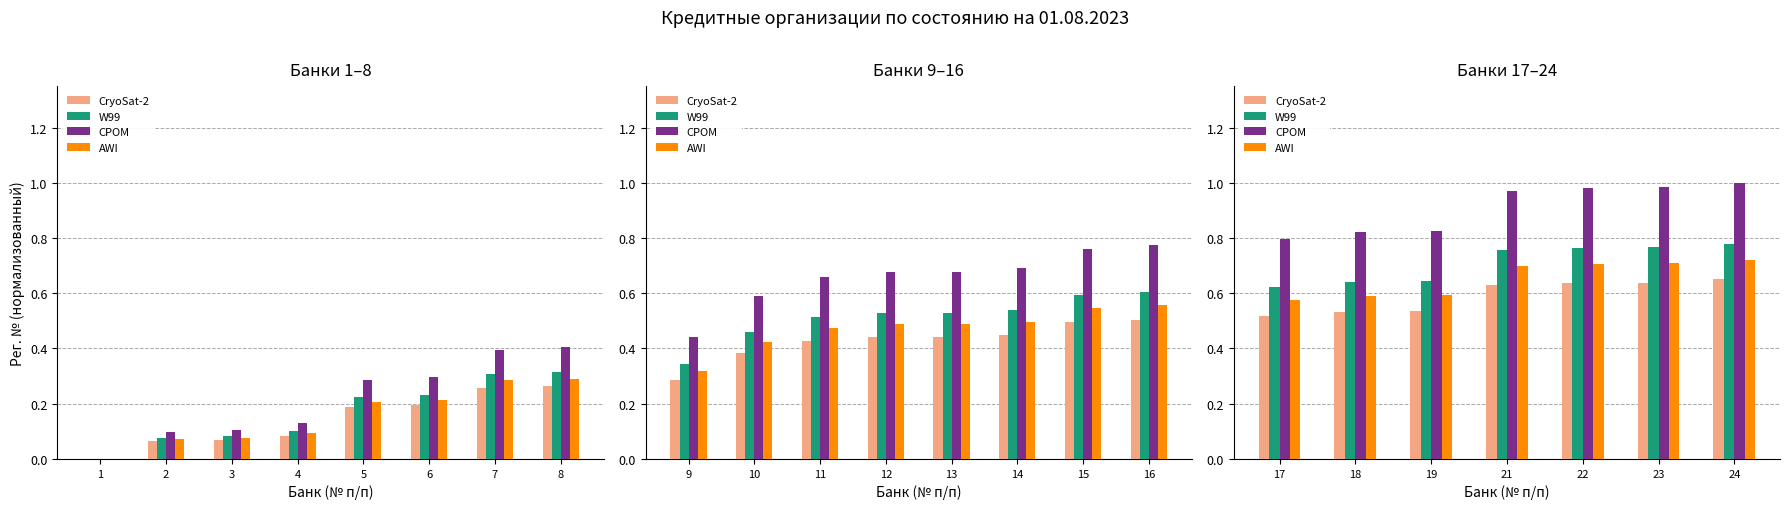

What is the value of the CPOM bar at the 2nd from the left?

0.8